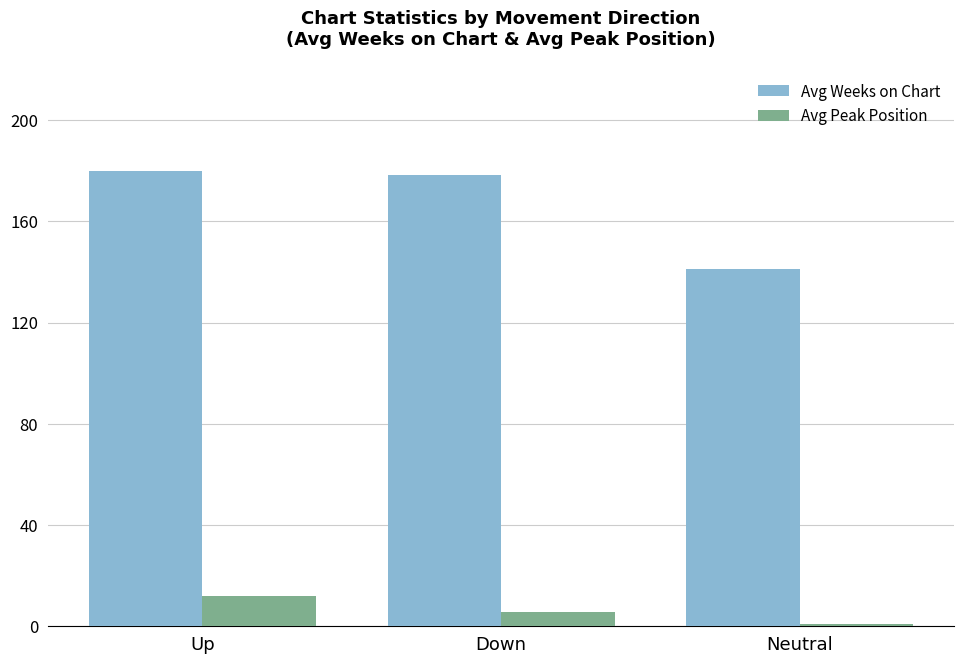

What is the minimum value for Avg Weeks on Chart?

141.0